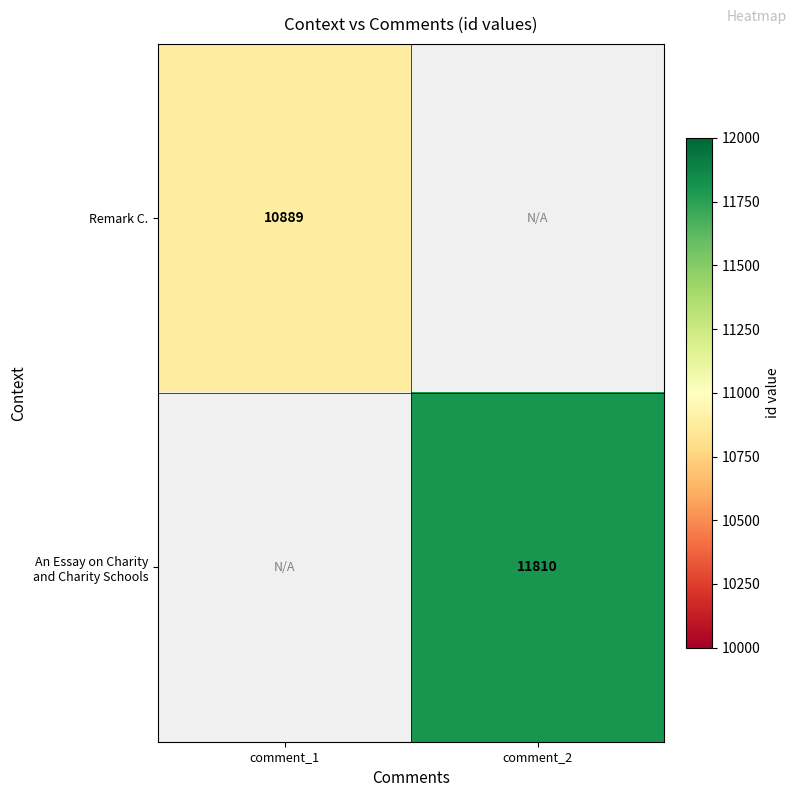

The value of Remark C. at comment_1 is 3920. True or false?

False